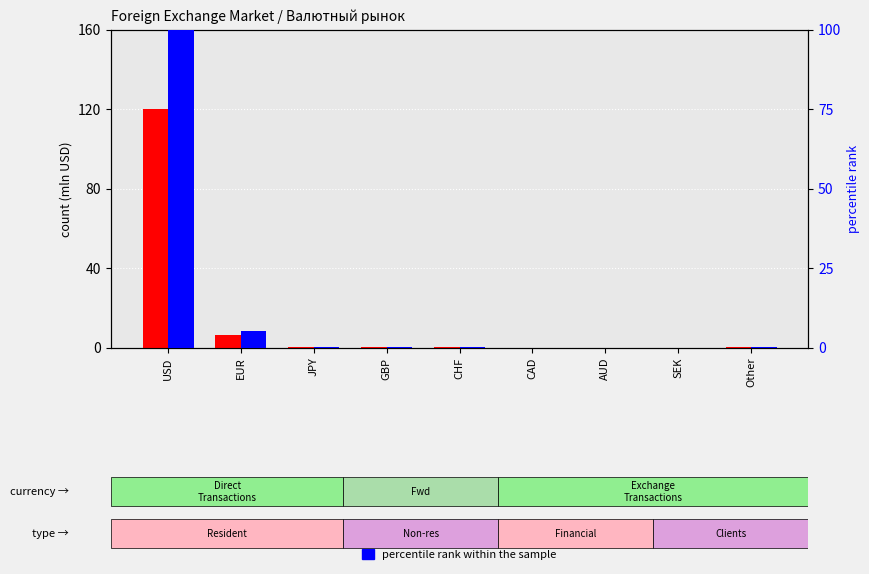

Which series has the widest spread of values?

count